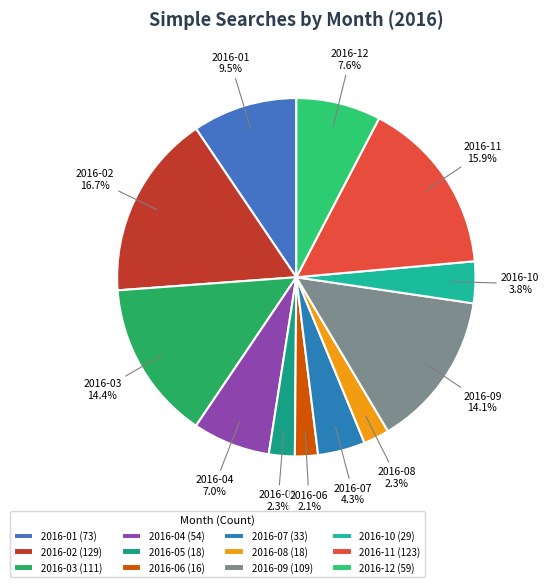

What percentage is the 2016-03 slice, to the nearest percent?

14%